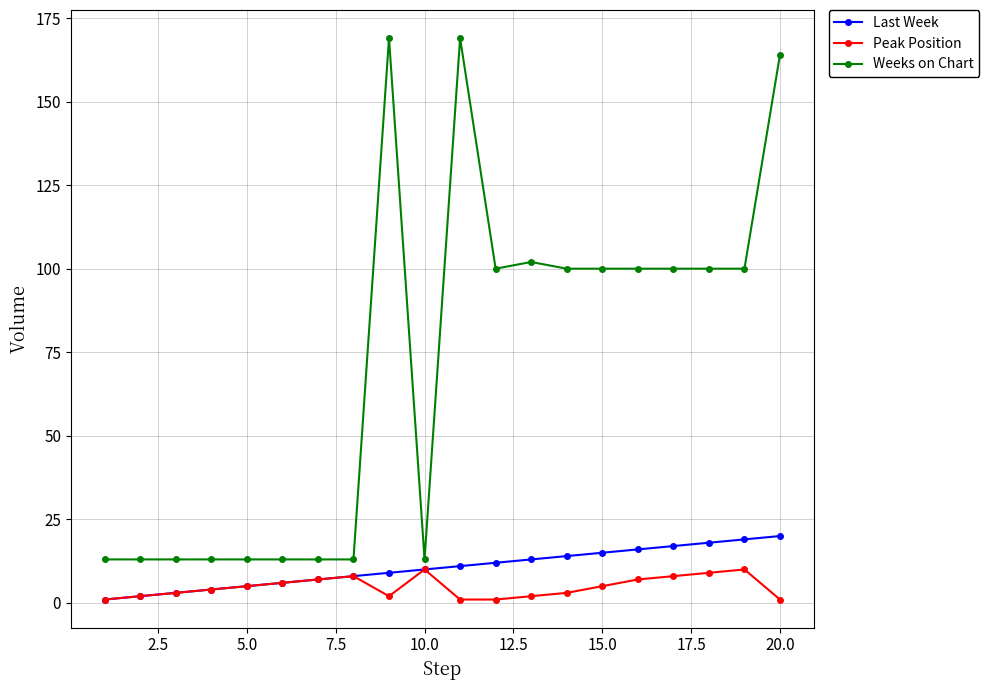

List the series in order of their peak value, lowest first.

Peak Position, Last Week, Weeks on Chart